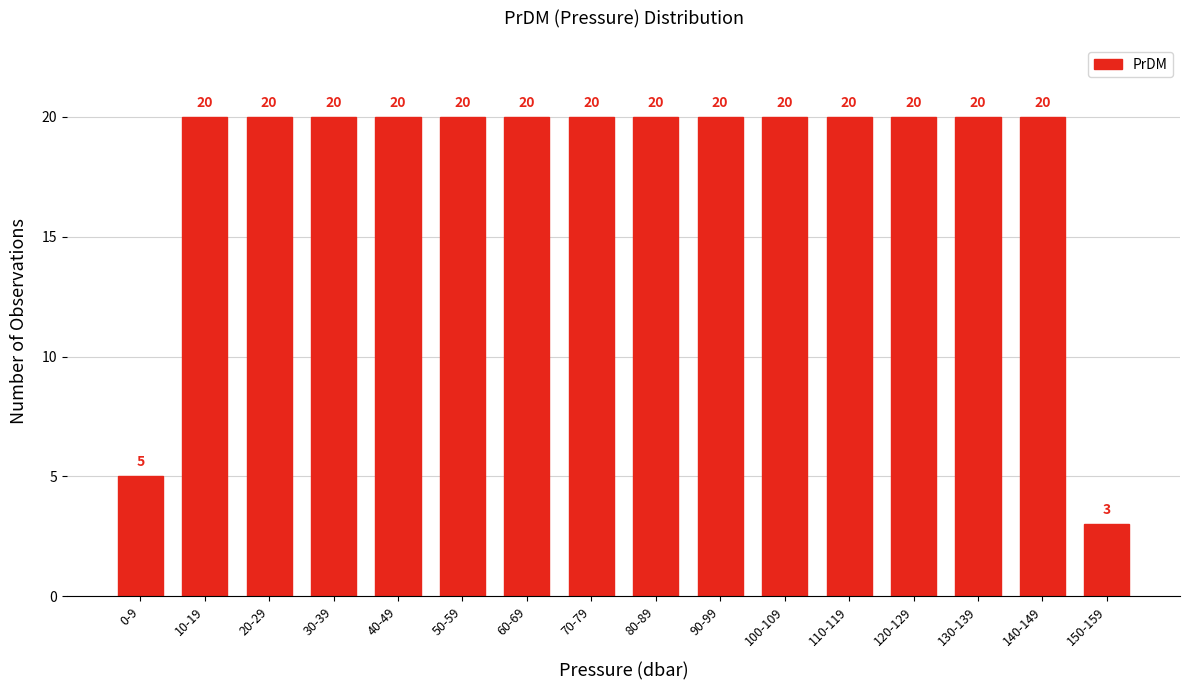

Reading left to right, transcribe all the data shown in this chart.

0-9=5	10-19=20	20-29=20	30-39=20	40-49=20	50-59=20	60-69=20	70-79=20	80-89=20	90-99=20	100-109=20	110-119=20	120-129=20	130-139=20	140-149=20	150-159=3